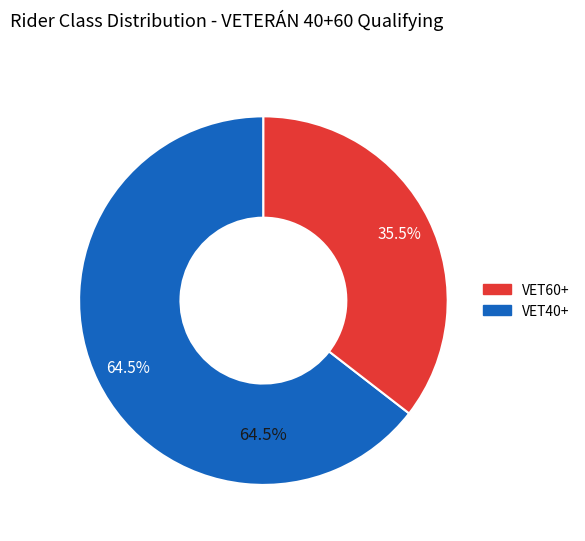

Does any single category account for the majority?

Yes